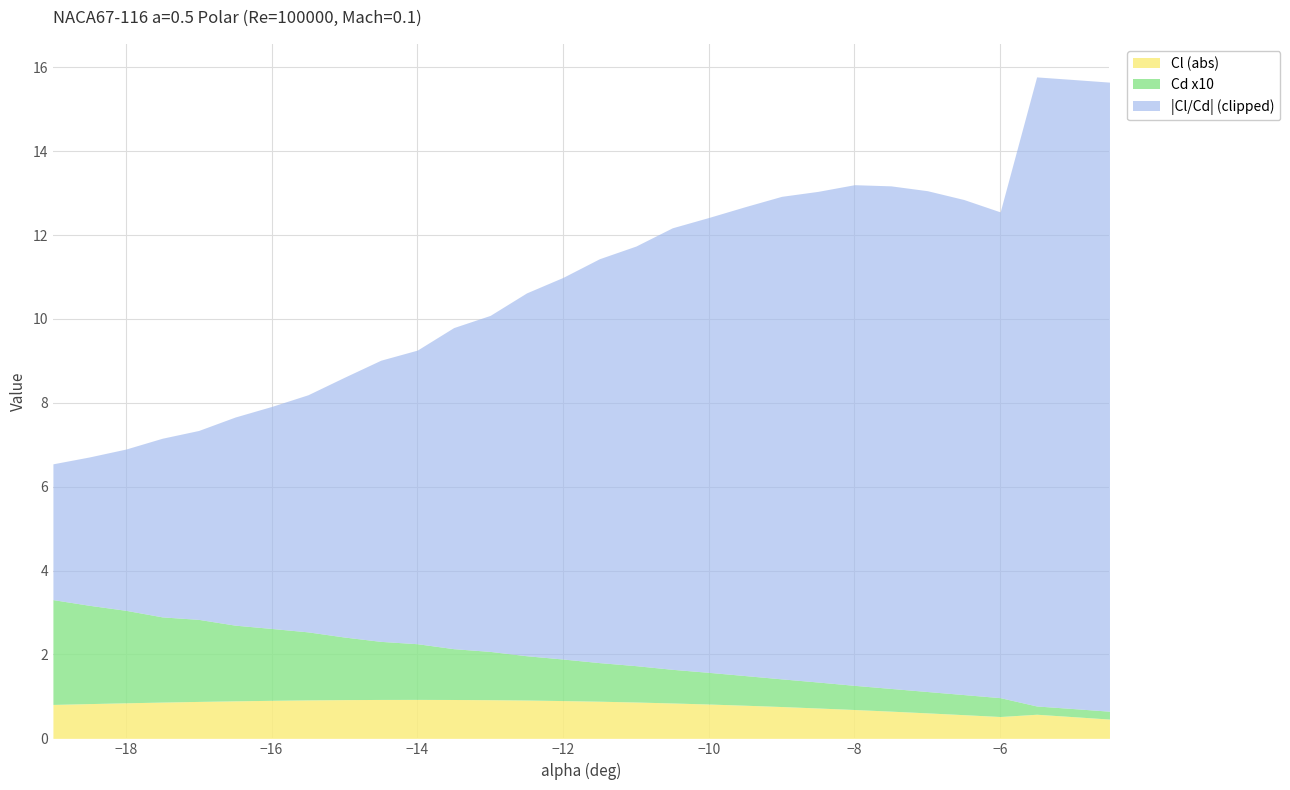

What are all the series names shown in the legend?

Cl (abs), Cd x10, |Cl/Cd| (clipped)